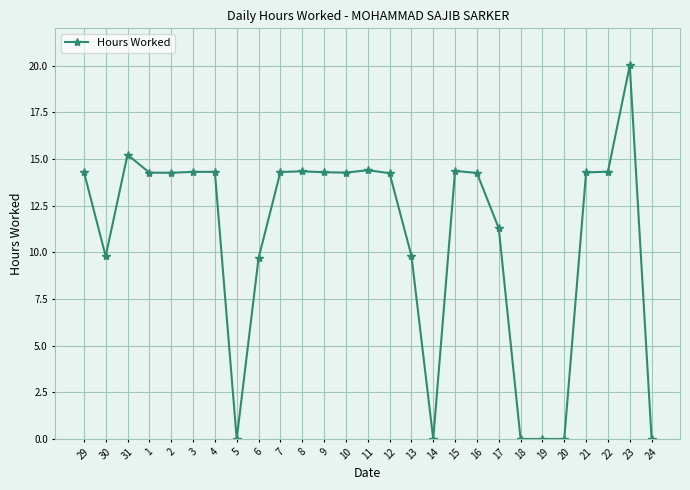

Count the number of categories in the chart.

27